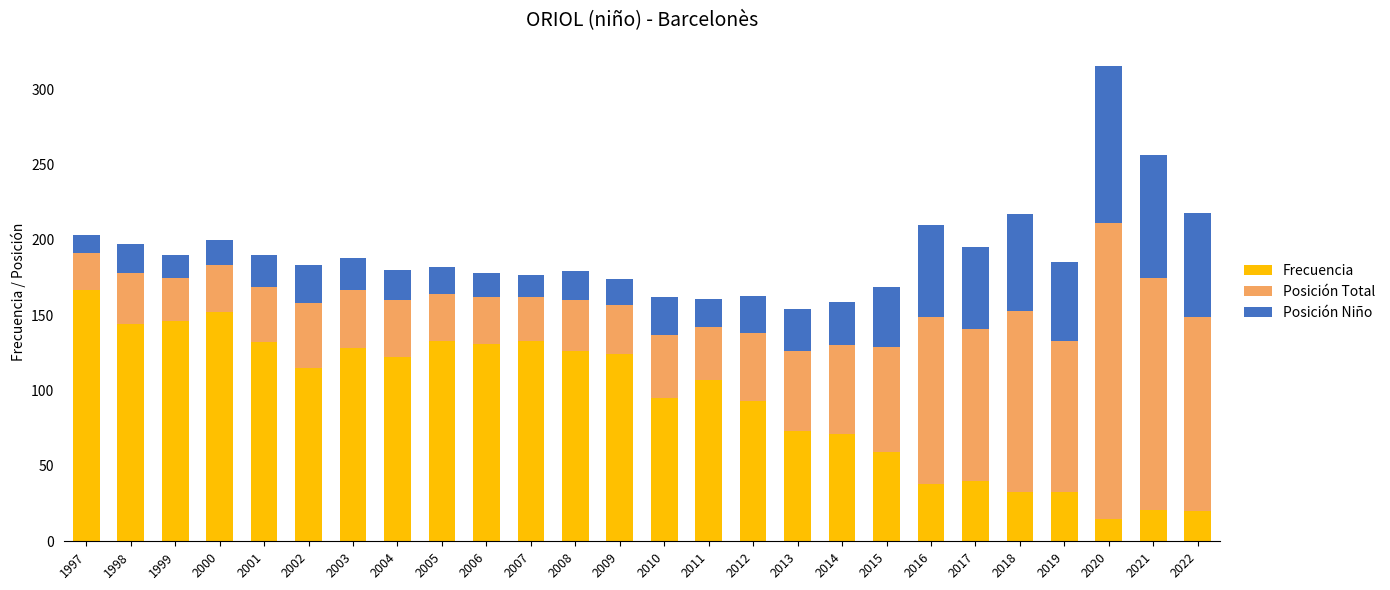

At which category is the sum across all series the highest?

2020